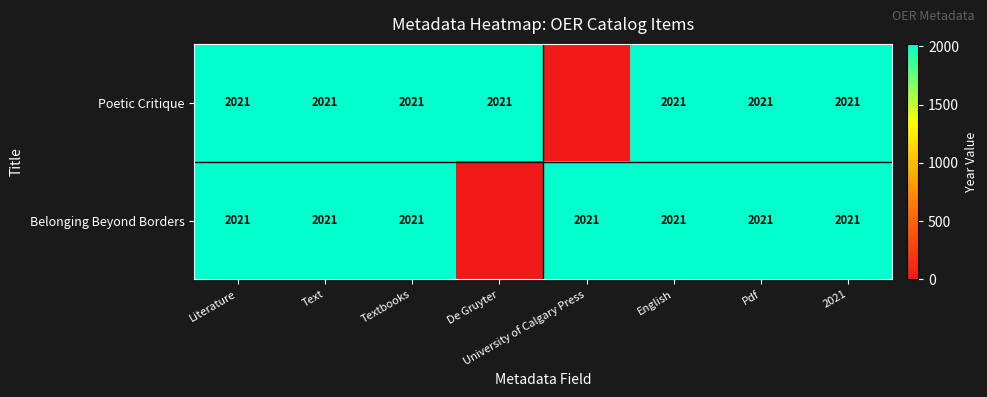

Which label corresponds to the smallest value in the chart?

University of Calgary Press